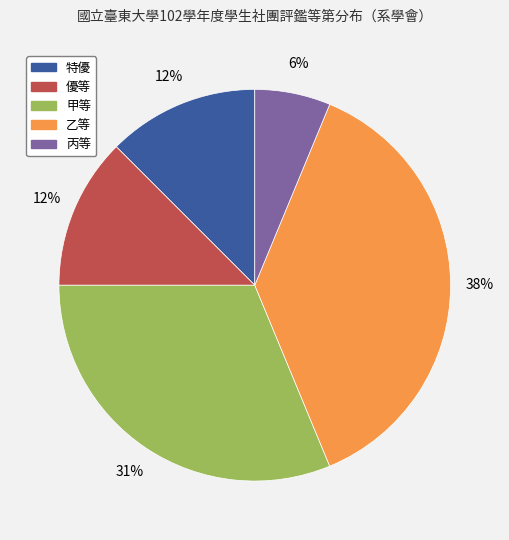

Do 甲等 and 乙等 together represent more than half of the pie?

Yes